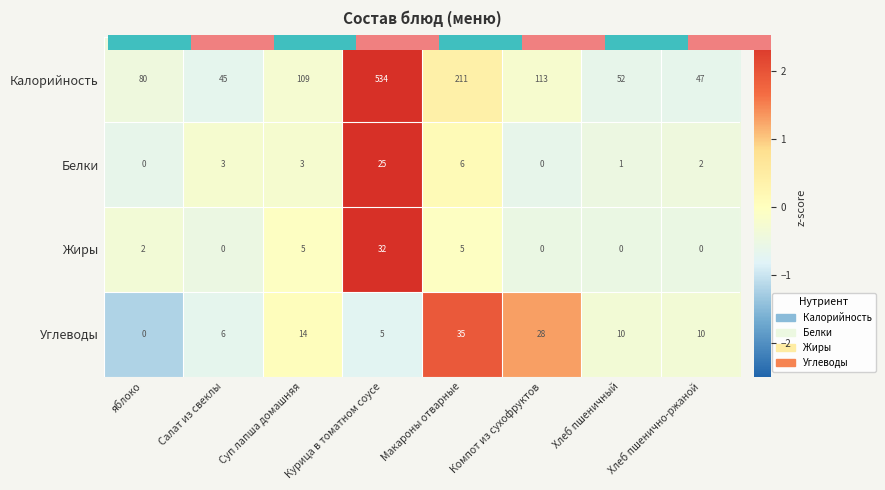

True or false: Белки has a value of 13 at яблоко.

False